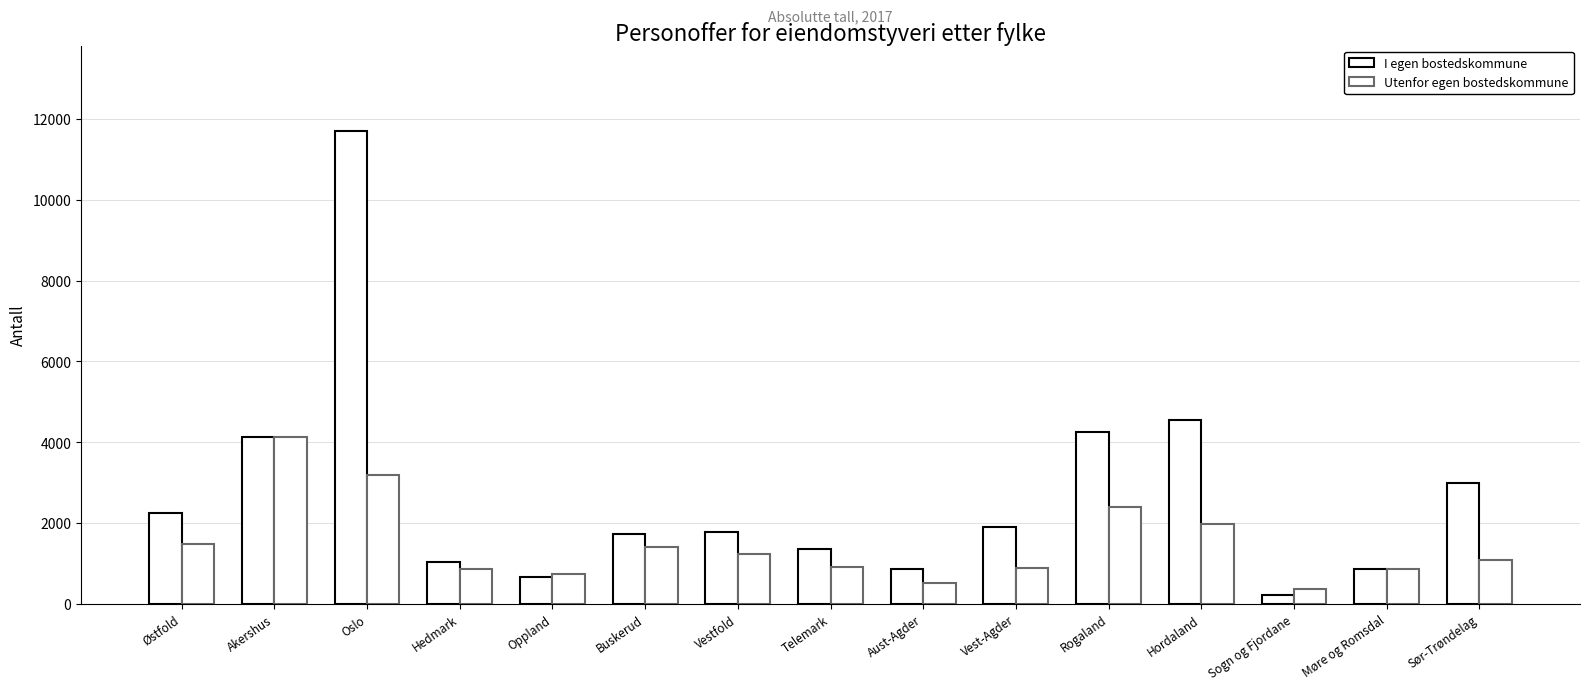

Reading left to right, extract all data points from this chart.

I egen bostedskommune: Østfold=2240	Akershus=4140	Oslo=11711	Hedmark=1039	Oppland=664	Buskerud=1738	Vestfold=1787	Telemark=1352	Aust-Agder=870	Vest-Agder=1895	Rogaland=4255	Hordaland=4548	Sogn og Fjordane=227	Møre og Romsdal=873	Sør-Trøndelag=3000
Utenfor egen bostedskommune: Østfold=1475	Akershus=4121	Oslo=3191	Hedmark=871	Oppland=749	Buskerud=1421	Vestfold=1231	Telemark=908	Aust-Agder=510	Vest-Agder=880	Rogaland=2390	Hordaland=1988	Sogn og Fjordane=379	Møre og Romsdal=860	Sør-Trøndelag=1076